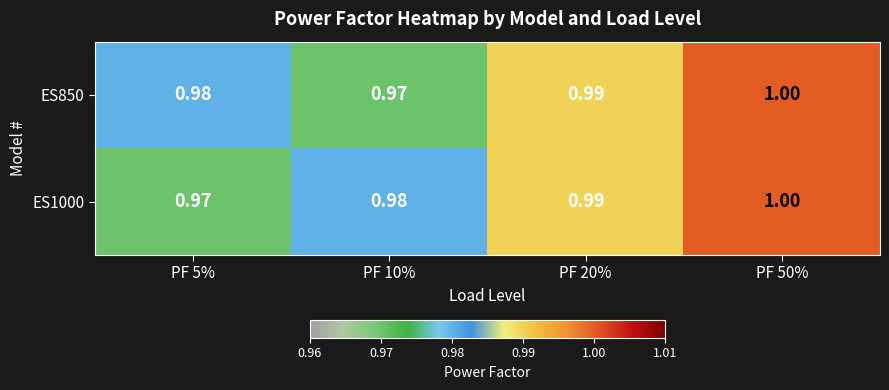

How many categories are shown in the chart?

4